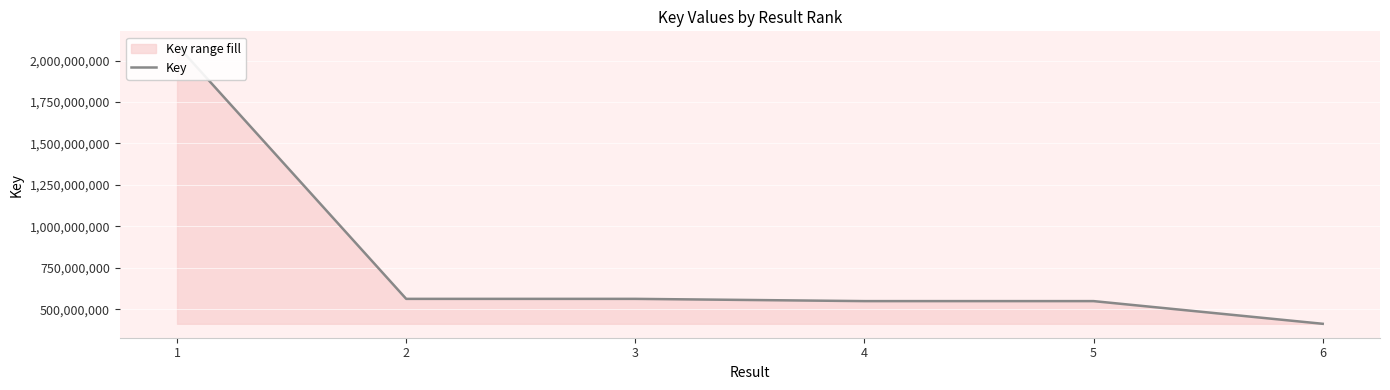

Where is the data nearest to the value 1252345319?

3